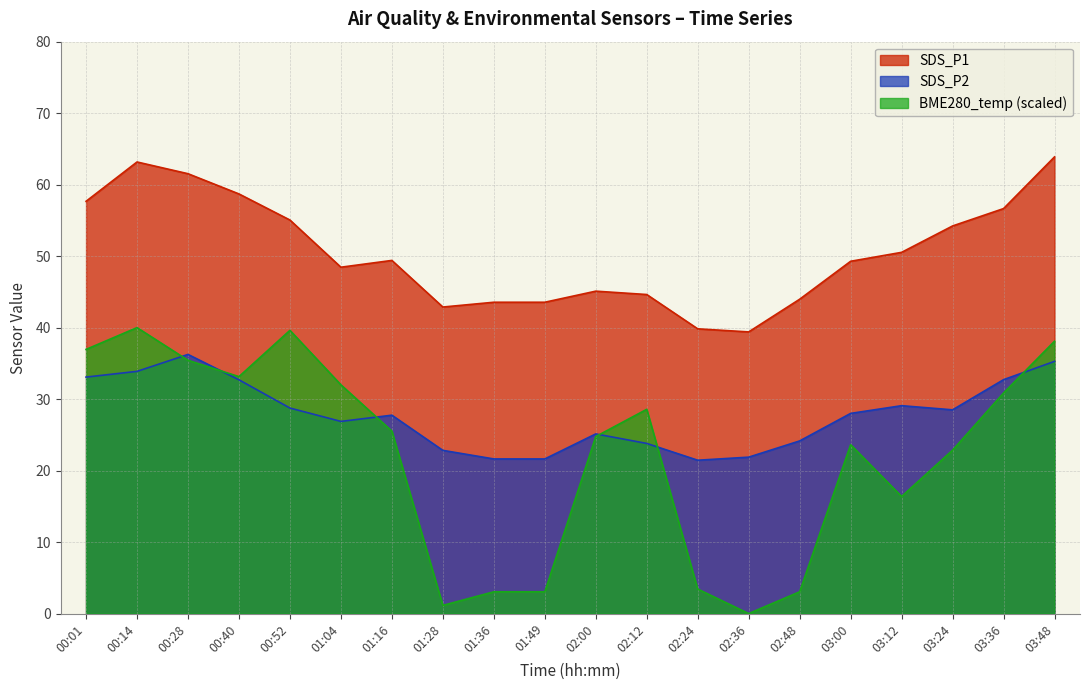

Is it true that SDS_P1 equals 21.8 at 03:00?

False